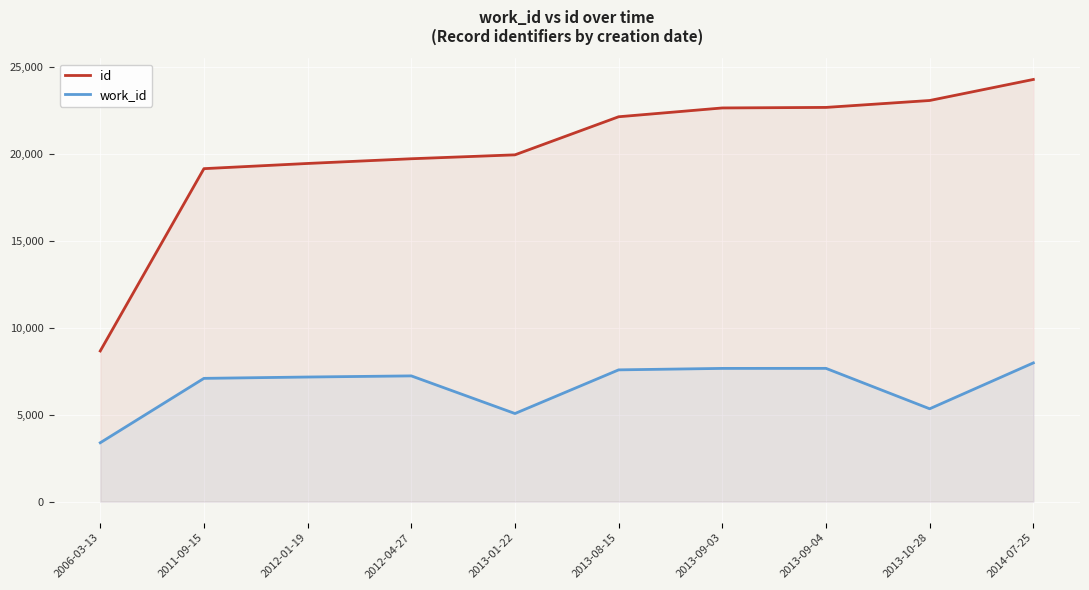

Count the number of categories in the chart.

10